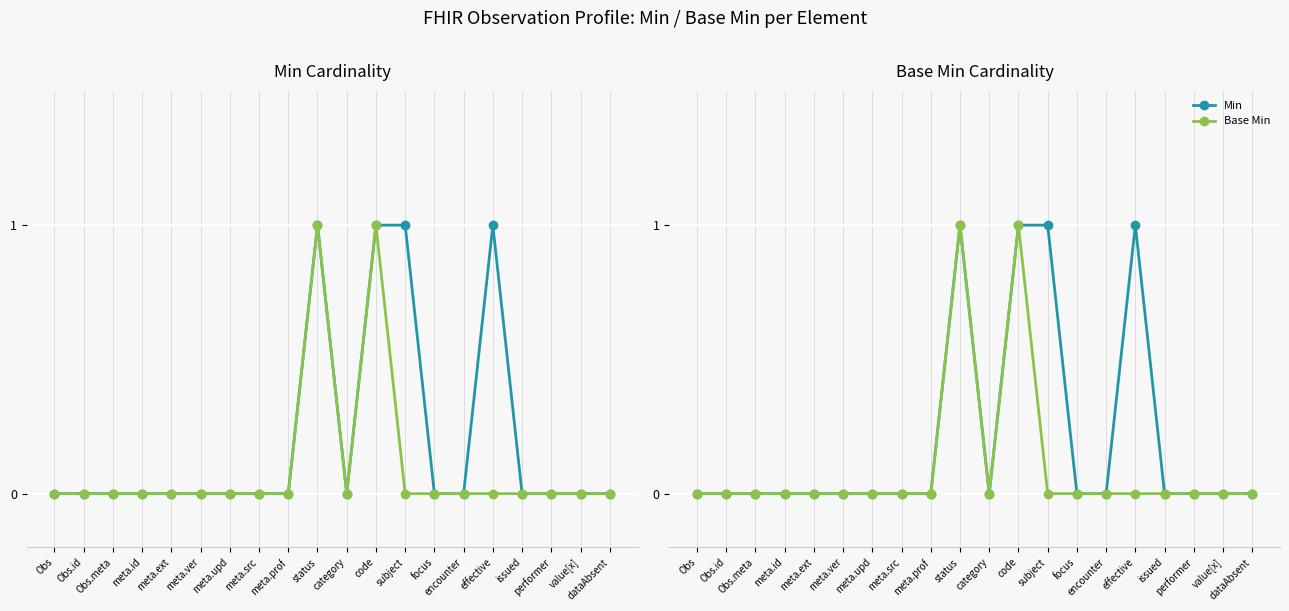

True or false: Base Min and Min intersect in this chart.

False